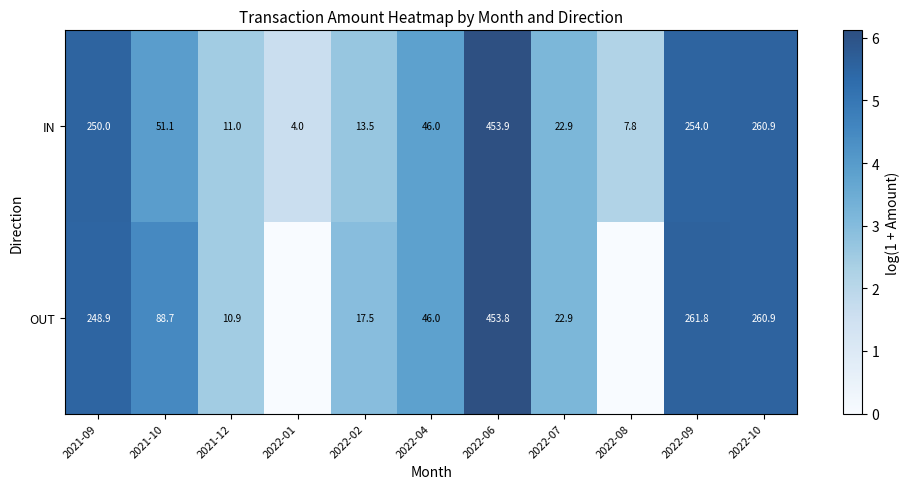

What is the sum of the OUT values at 2021-09 and 2022-02?

266.4